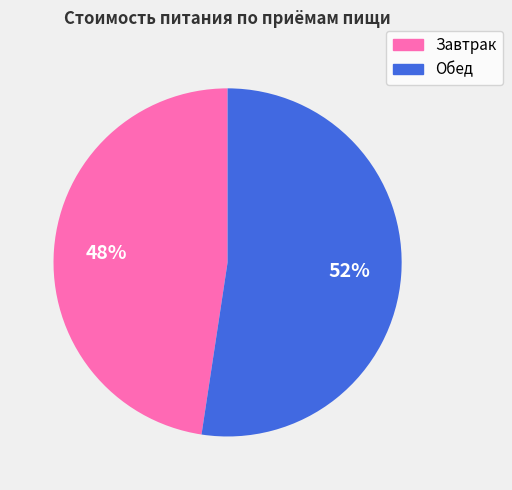

Count the number of slices in the pie.

2